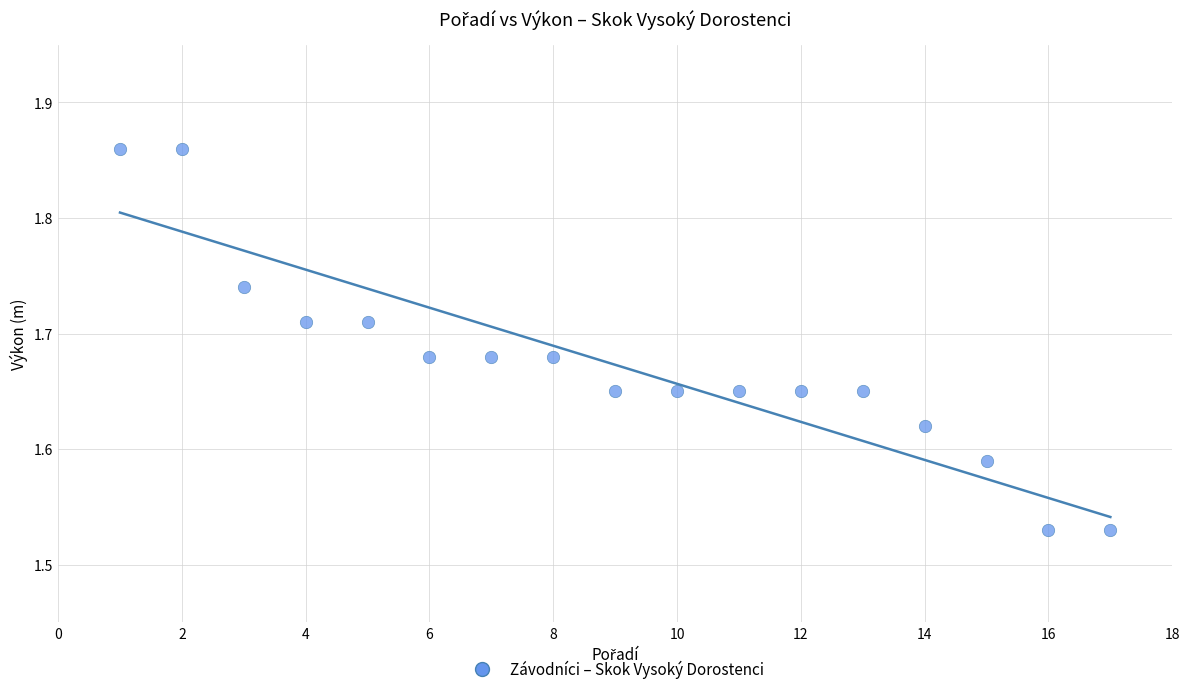

What is the range of Y values (max minus min)?

0.3